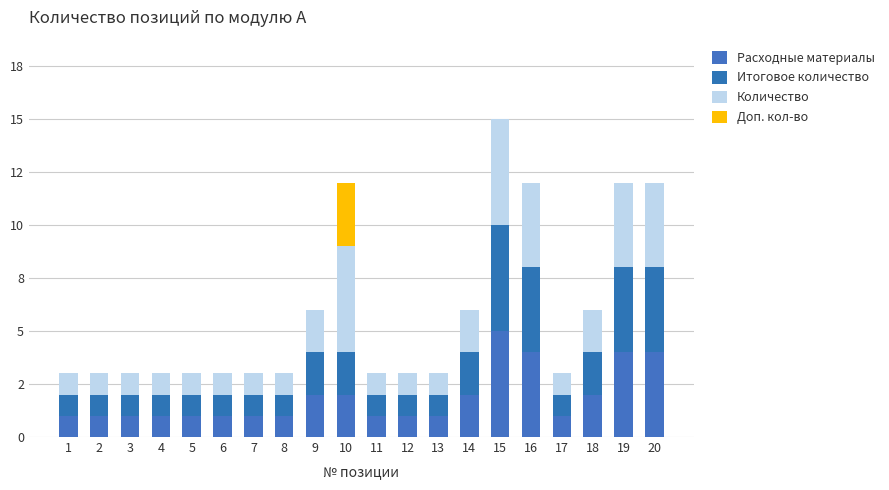

Does the chart contain stacked bars?

Yes